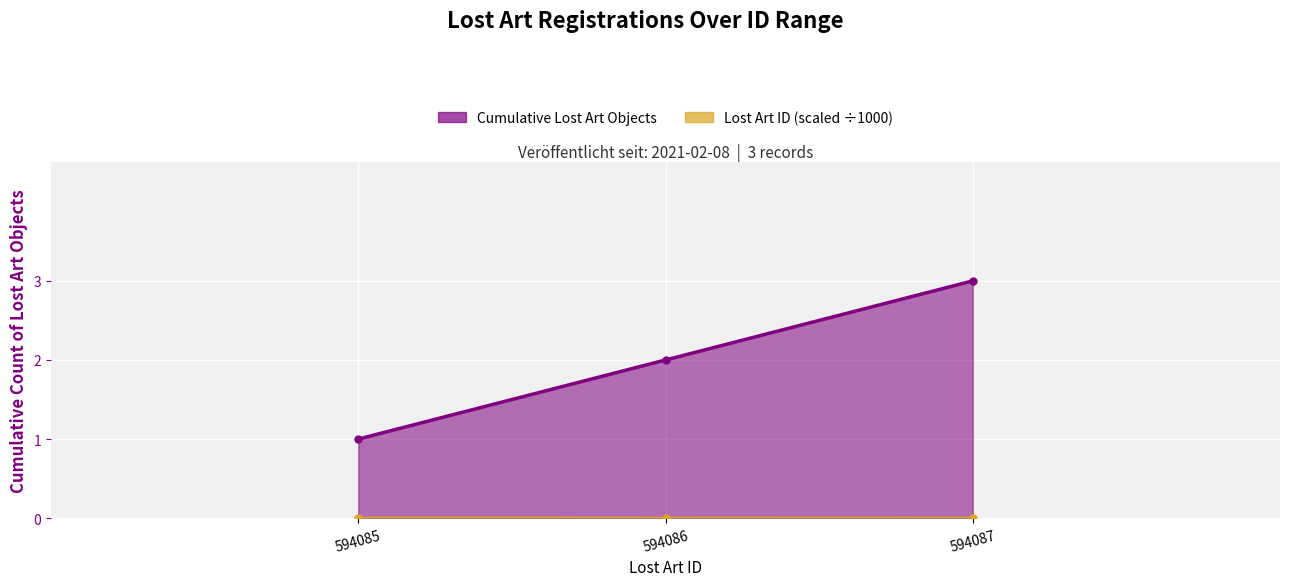

What is the average value of the Cumulative Lost Art Objects series?

2.0